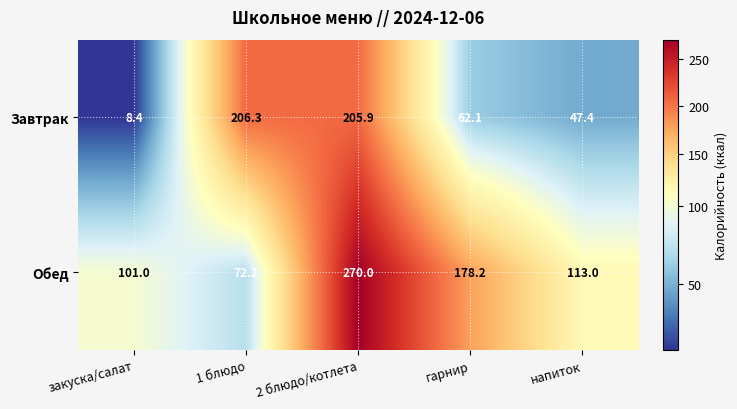

Reading left to right, transcribe all the data shown in this chart.

Завтрак: закуска/салат=8.4	1 блюдо=206.3	2 блюдо/котлета=205.9	гарнир=62.1	напиток=47.4
Обед: закуска/салат=101.0	1 блюдо=72.2	2 блюдо/котлета=270.0	гарнир=178.2	напиток=113.0